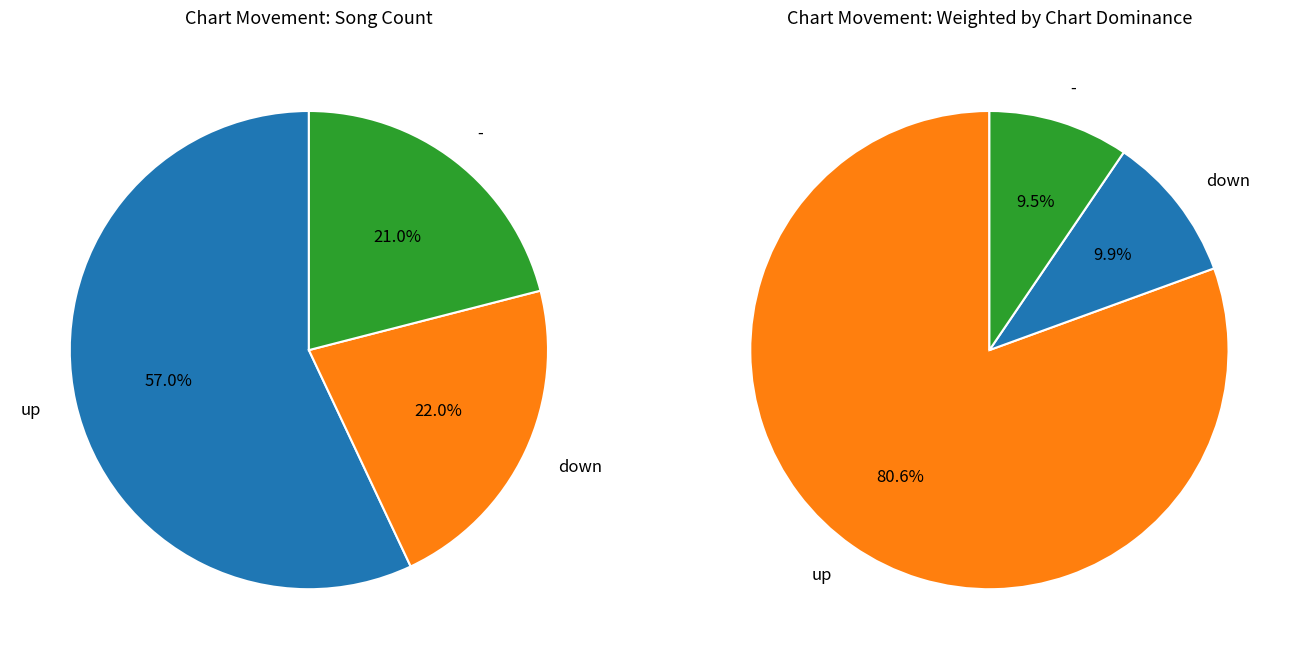

What percentage do up and - together represent?

78.0%